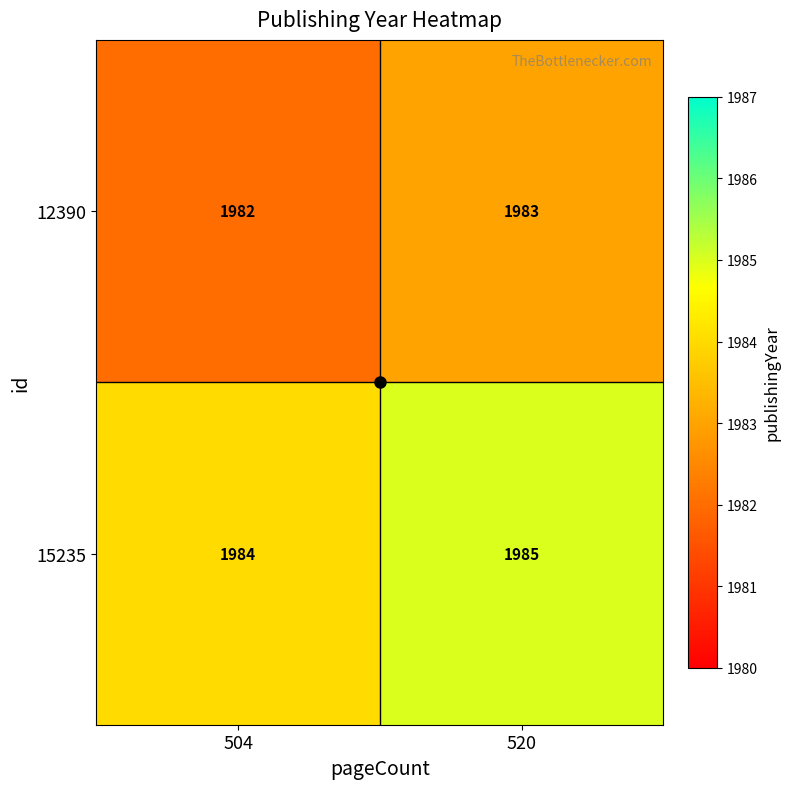

What is the sum of the 12390 values at 520 and 504?

3965